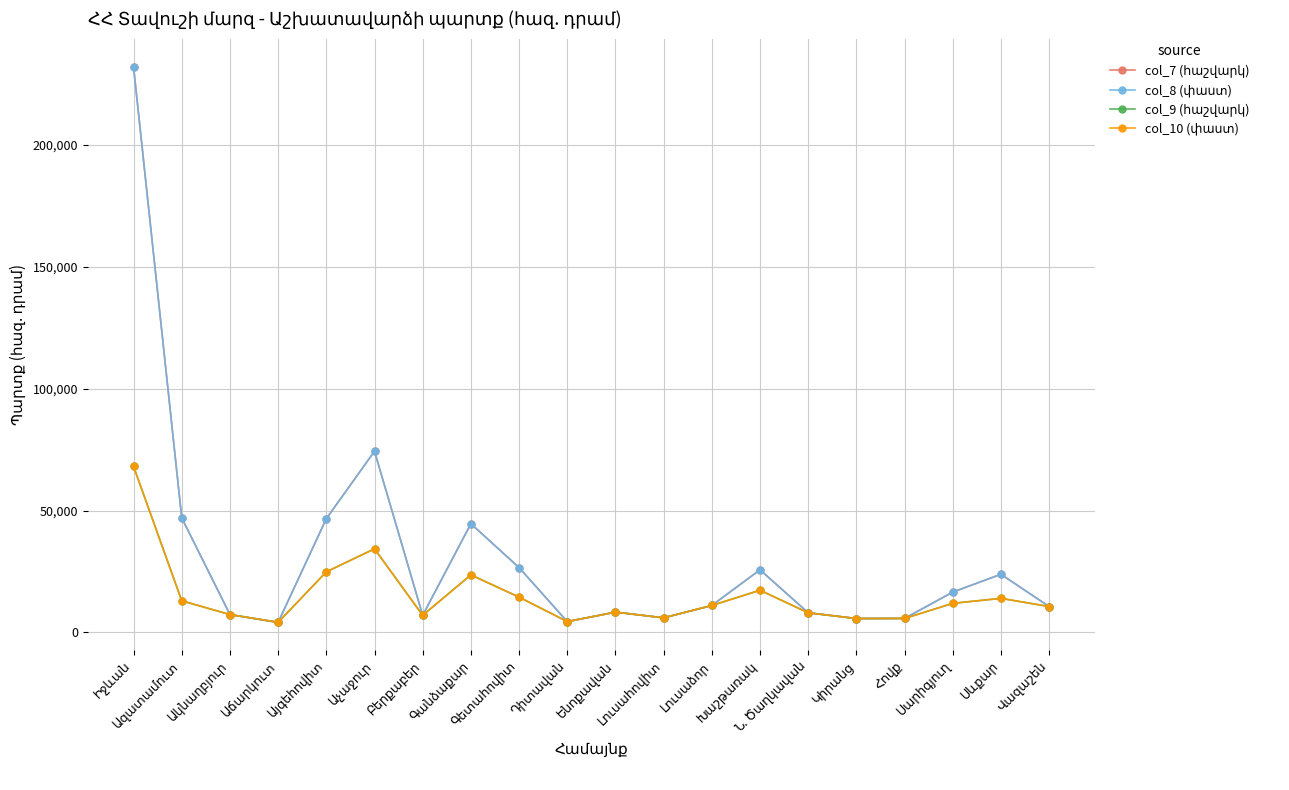

How many interior local peaks does the col_10 (փաստ) series have?

5